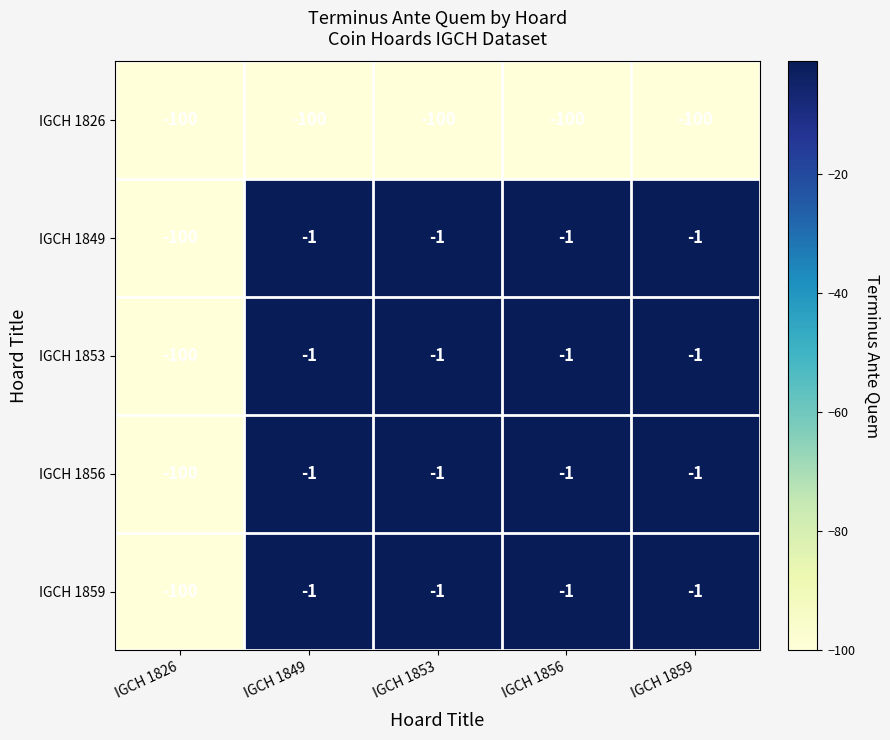

Reading left to right, extract all data points from this chart.

IGCH 1826: -100	-100	-100	-100	-100
IGCH 1849: -100	-1	-1	-1	-1
IGCH 1853: -100	-1	-1	-1	-1
IGCH 1856: -100	-1	-1	-1	-1
IGCH 1859: -100	-1	-1	-1	-1